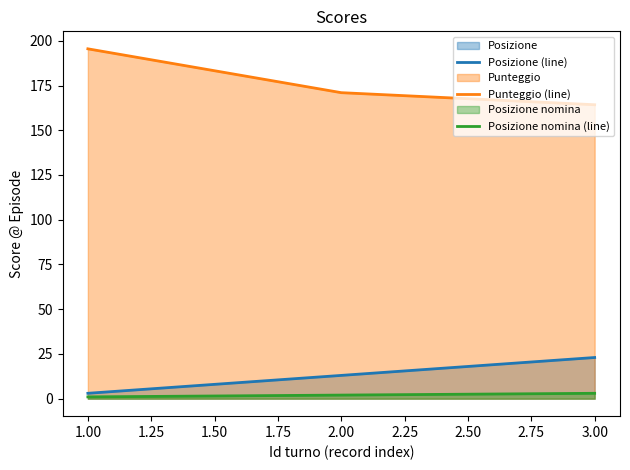

What position from the left is 3.00?

3